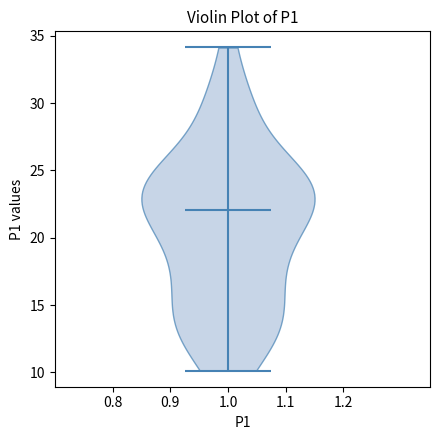

What is the highest point the violin at x = 1.0 reaches on the y-axis? The values are not printed on the chart, so give them approximately, as read against the axis.

34